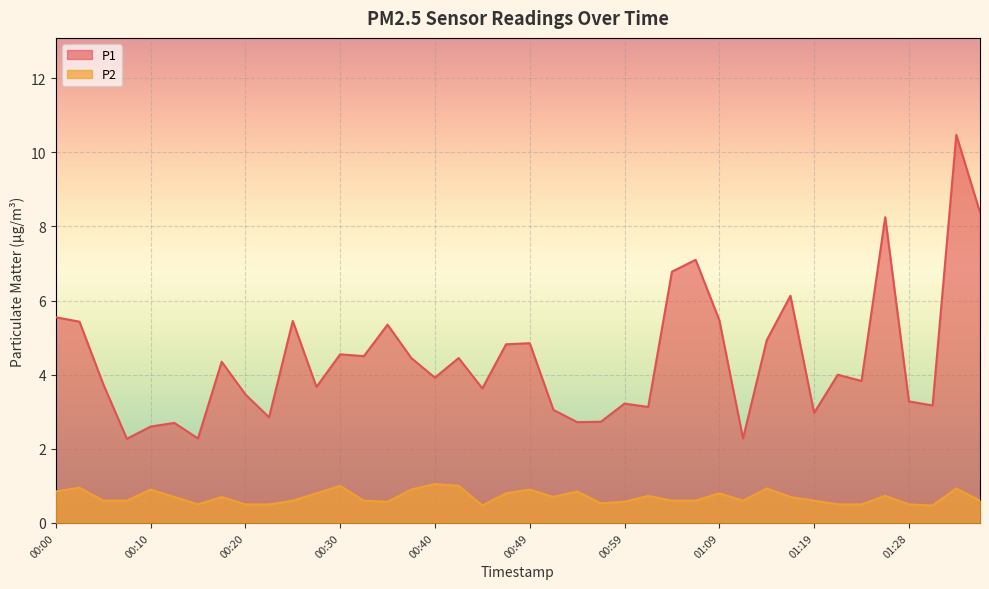

What is the difference between the maximum and minimum values in the P1 series?

8.2